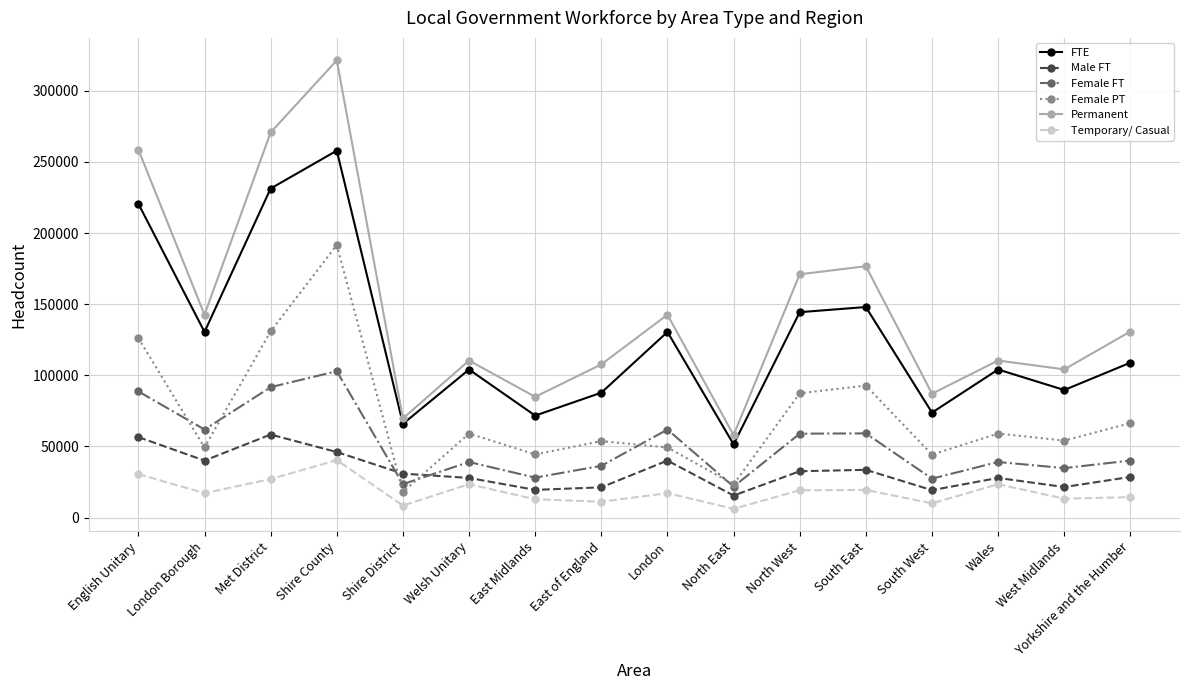

At which category is the sum across all series the highest?

Shire County